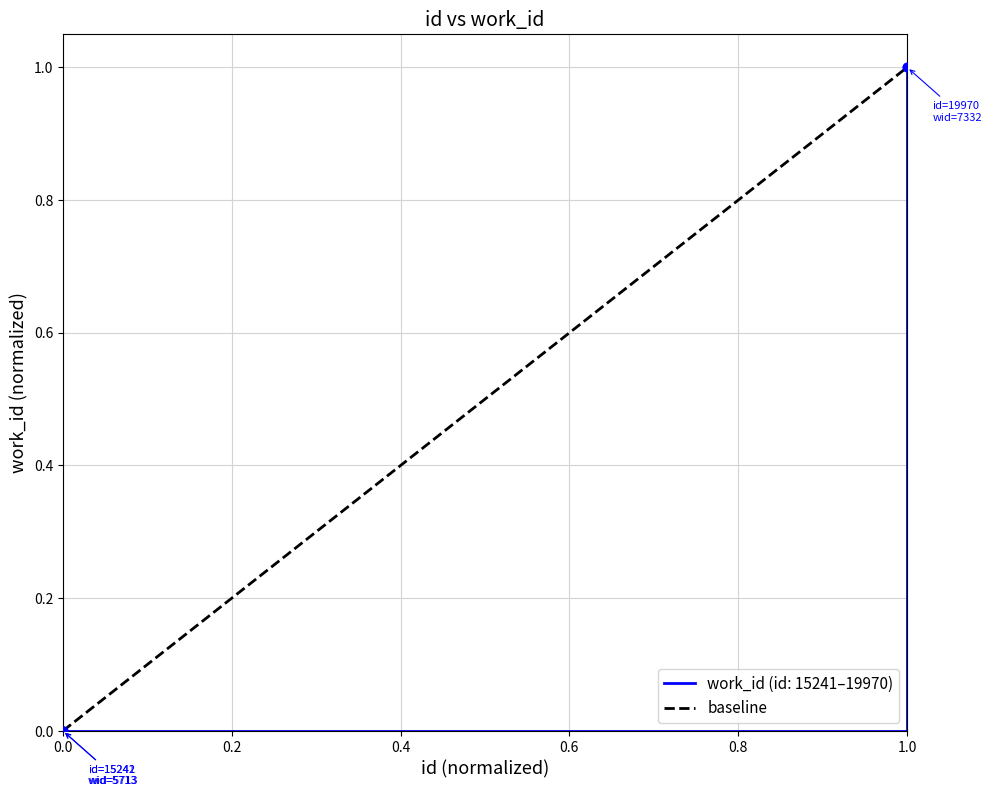

Is it true that work_id (id: 15241–19970) equals 0 at 0.0?

True